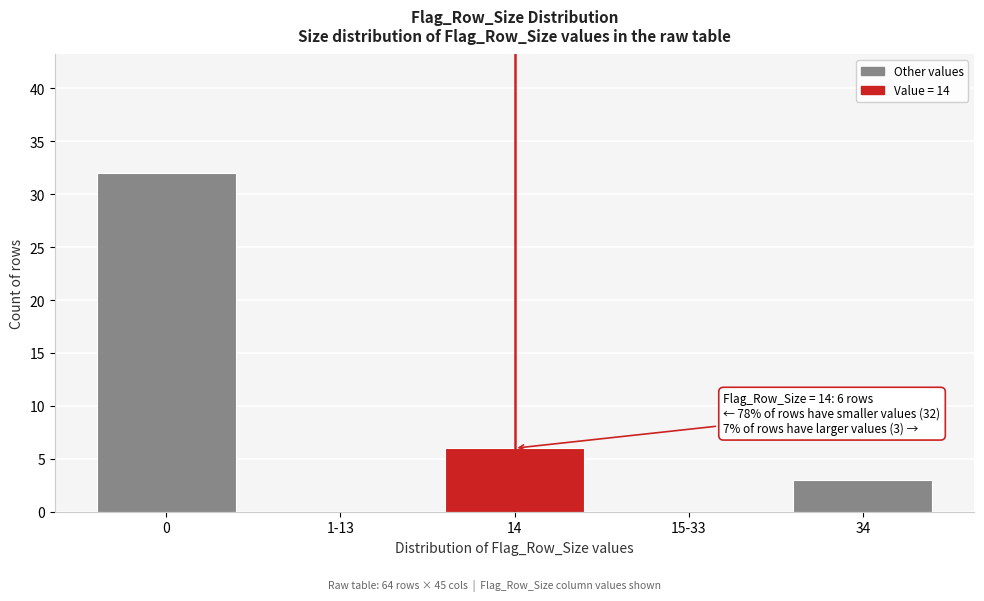

Reading left to right, list all the values displayed in this chart.

0=32	1-13=0	14=6	15-33=0	34=3